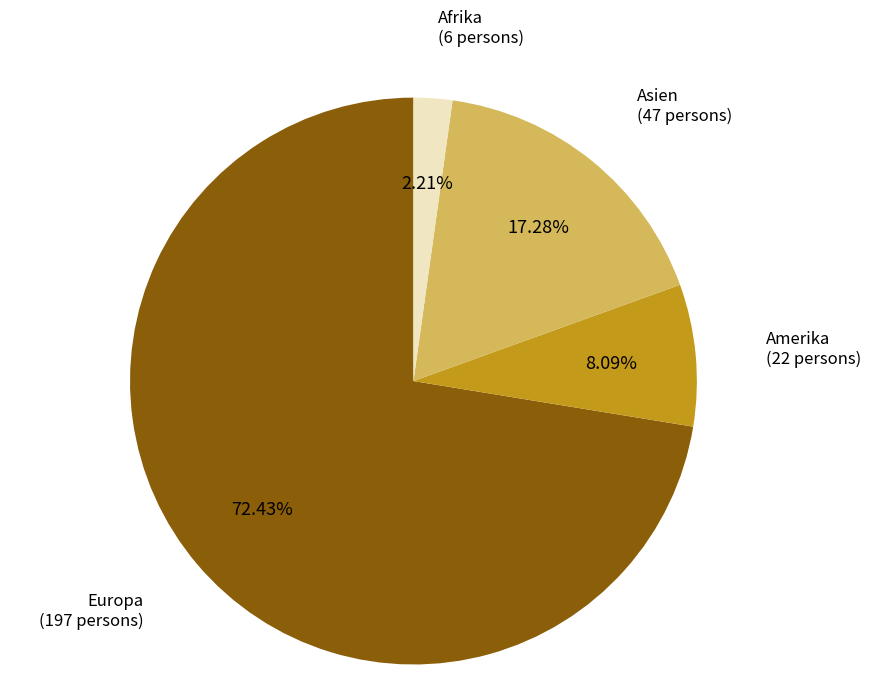

Is there a majority slice in this chart?

Yes